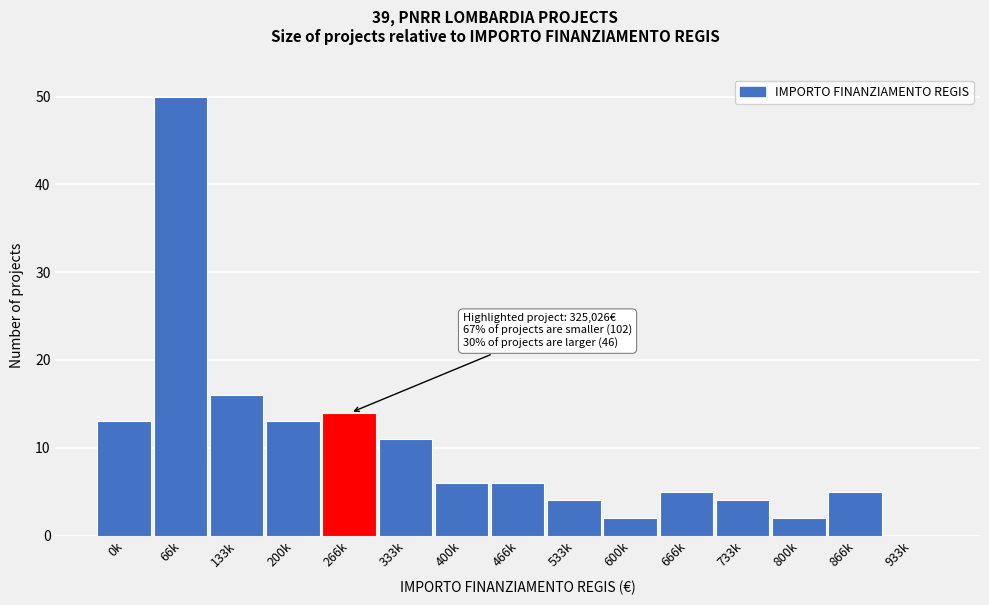

Reading left to right, list all the values displayed in this chart.

0k=13	66k=50	133k=16	200k=13	266k=14	333k=11	400k=6	466k=6	533k=4	600k=2	666k=5	733k=4	800k=2	866k=5	933k=0